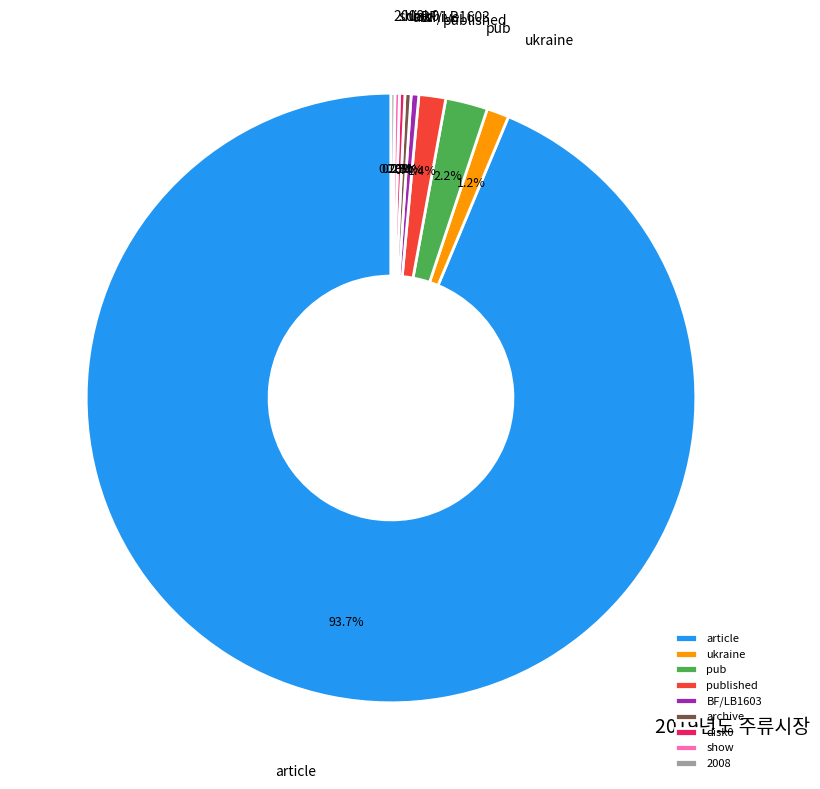

Is there any slice that represents more than half of the pie?

Yes